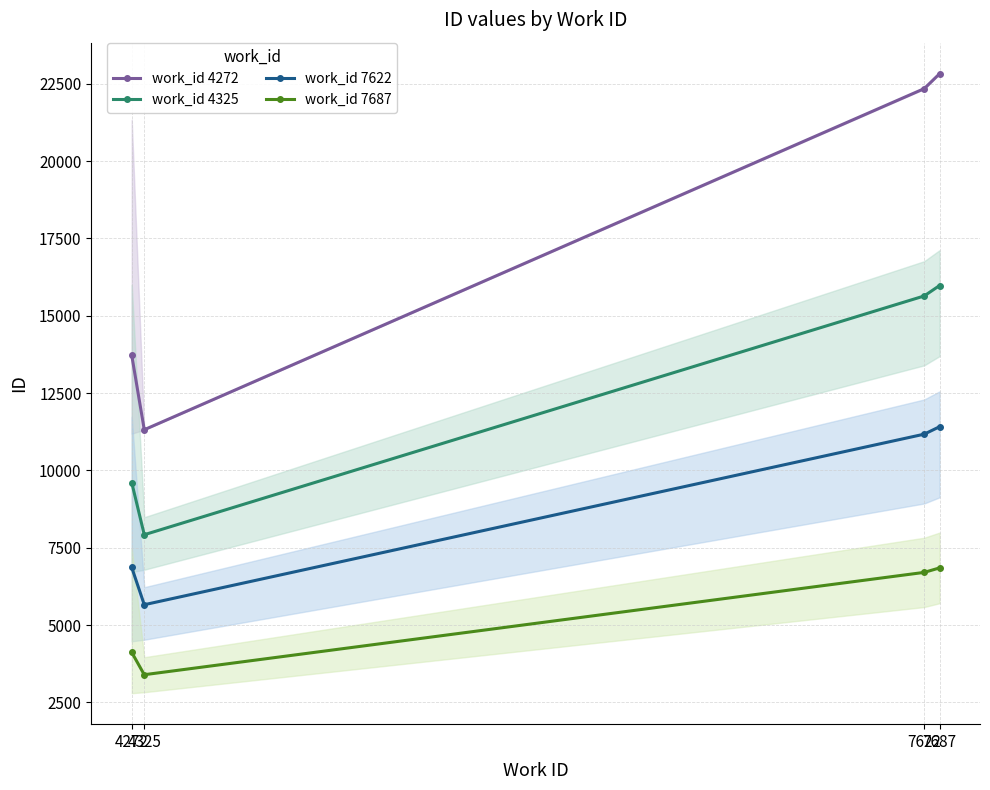

How many data points in work_id 7622 are above 11169?

2